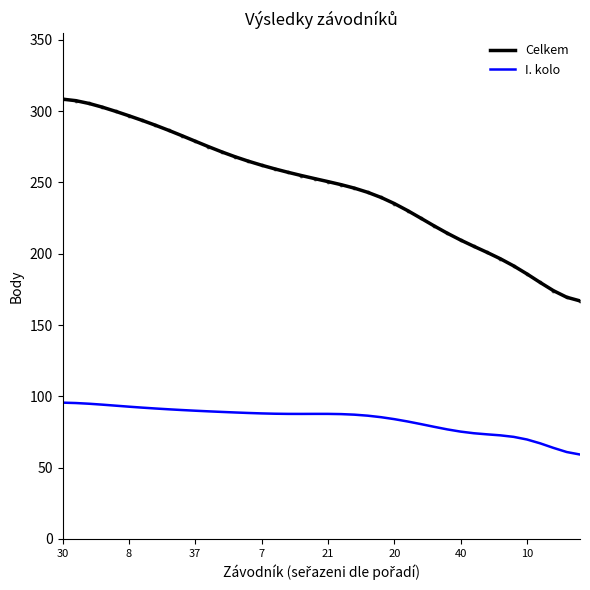

Which series has the largest total across all categories?

Celkem